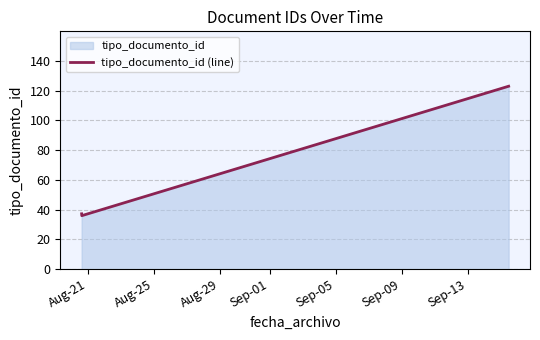

What is the maximum value shown in the chart?

123.0